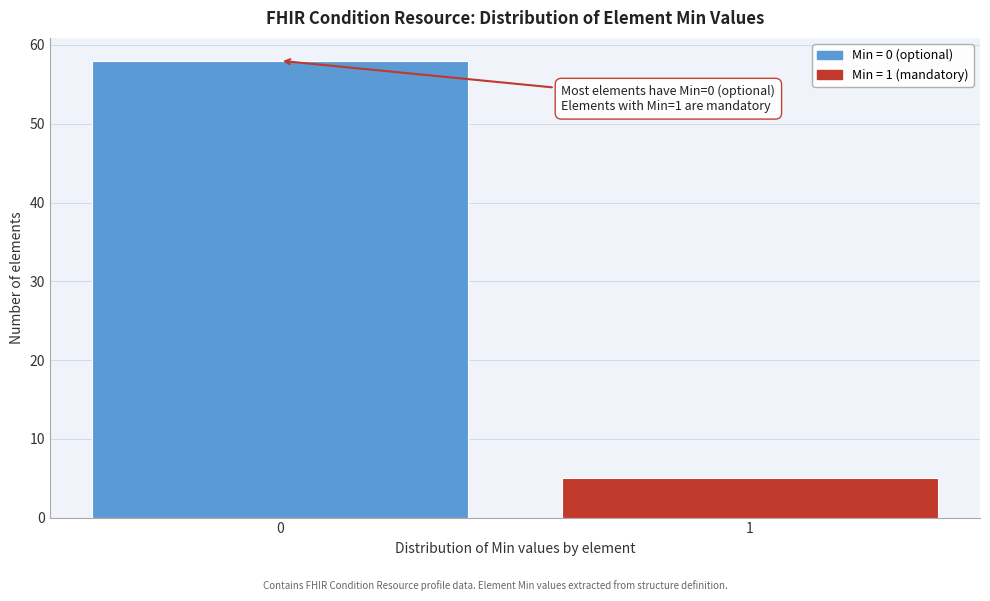

Reading left to right, transcribe all the data shown in this chart.

0=58	1=5